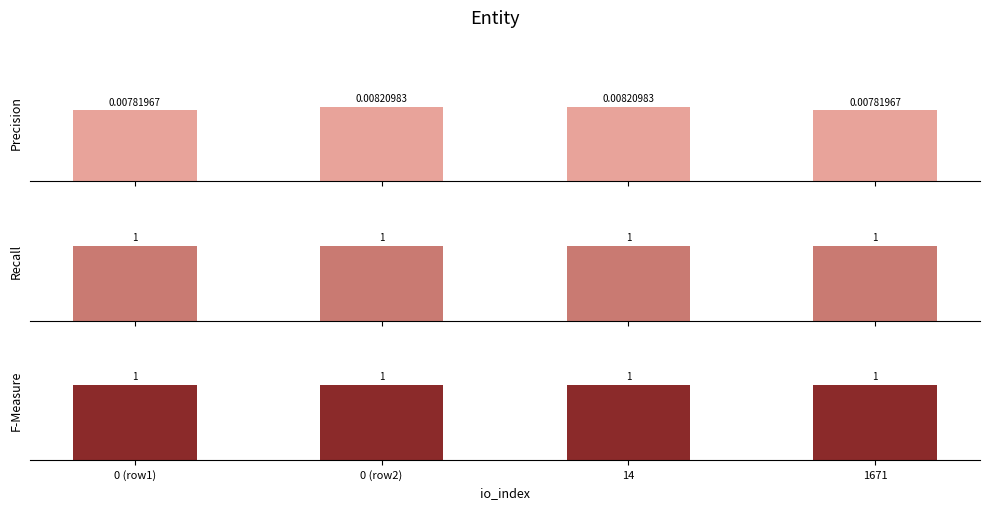

What is the sum of all F-Measure values?

4.0